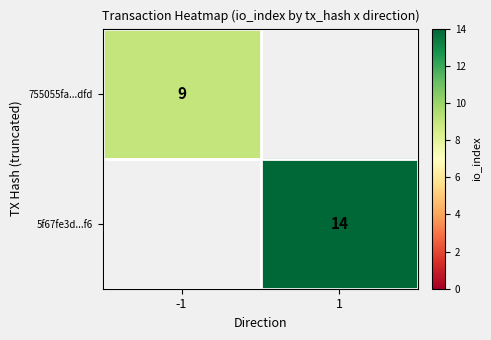

The value of 755055fa...dfd at -1 is 6.1. True or false?

False